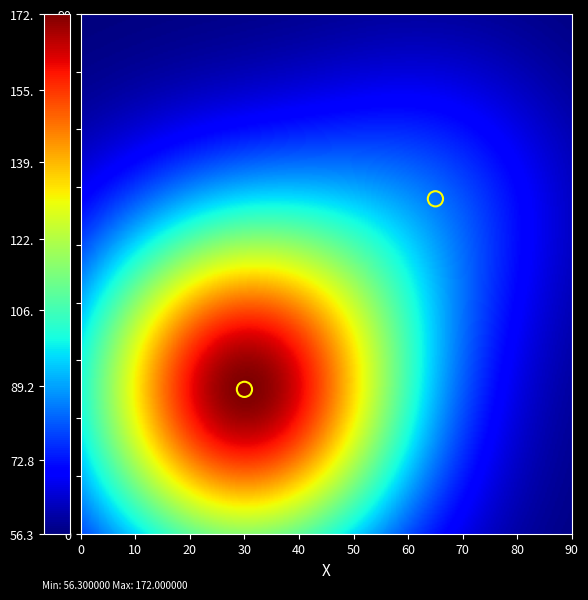

What Y value in the scatter plot is closest to 41?

25